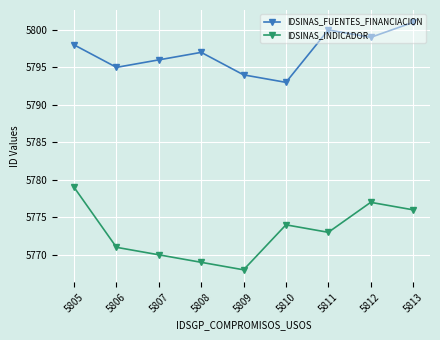

Reading left to right, transcribe all the data shown in this chart.

IDSINAS_FUENTES_FINANCIACION: 5805=5798	5806=5795	5807=5796	5808=5797	5809=5794	5810=5793	5811=5800	5812=5799	5813=5801
IDSINAS_INDICADOR: 5805=5779	5806=5771	5807=5770	5808=5769	5809=5768	5810=5774	5811=5773	5812=5777	5813=5776